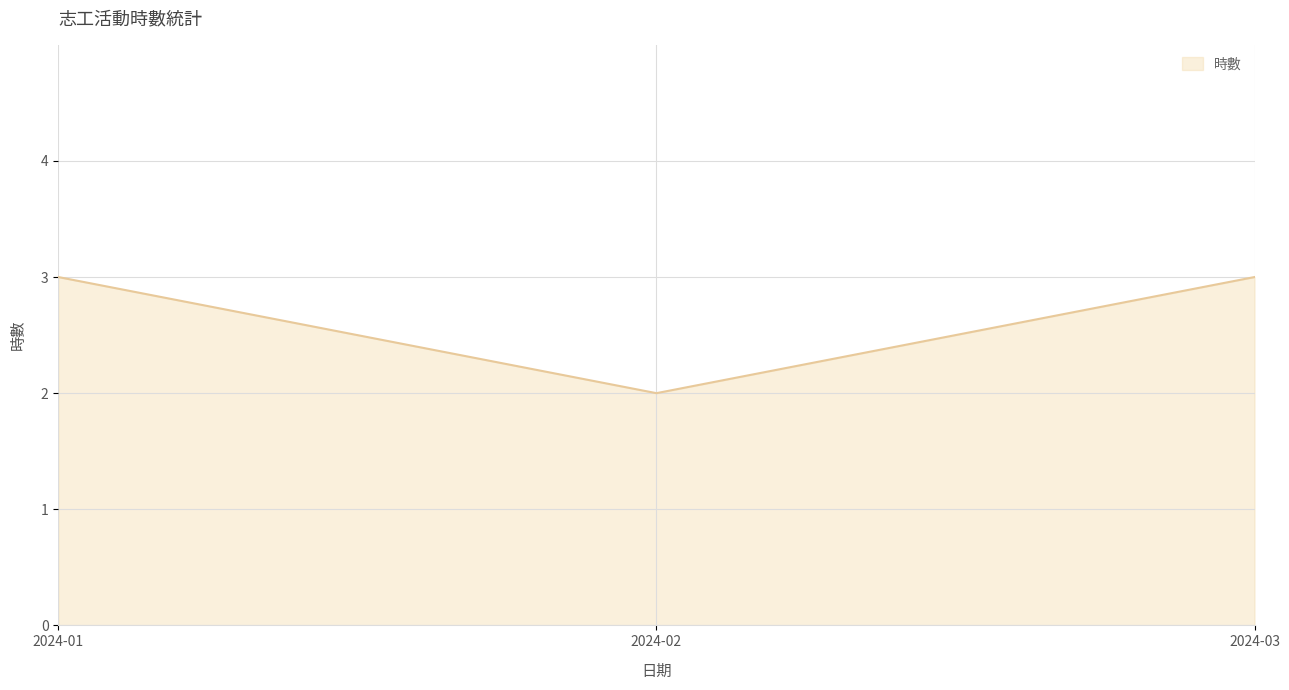

What is the maximum value shown in the chart?

3